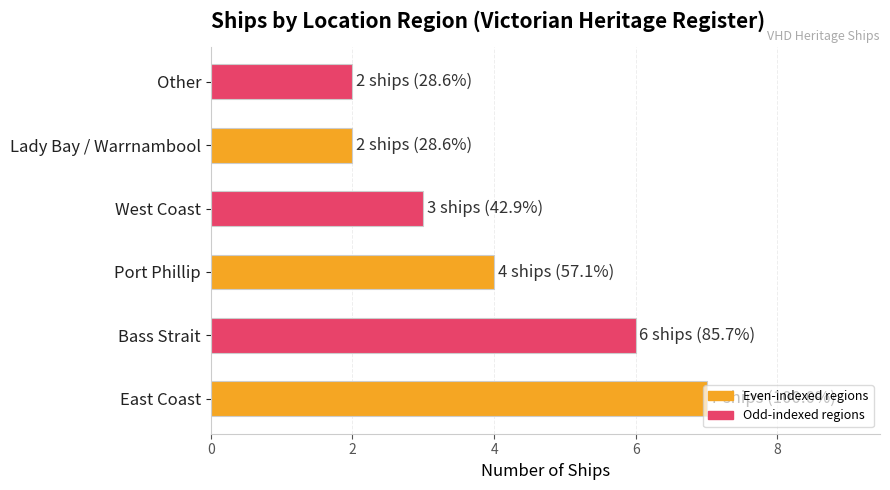

The chart shows a value of 4 at West Coast. True or false?

False